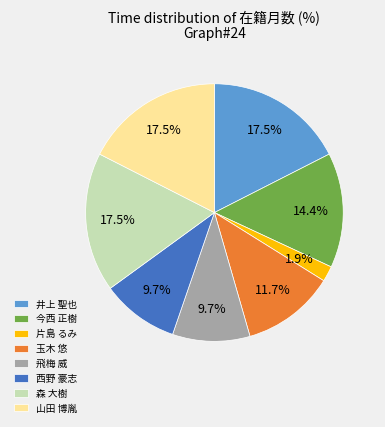

Does 玉木 悠 represent more than half of the total?

No